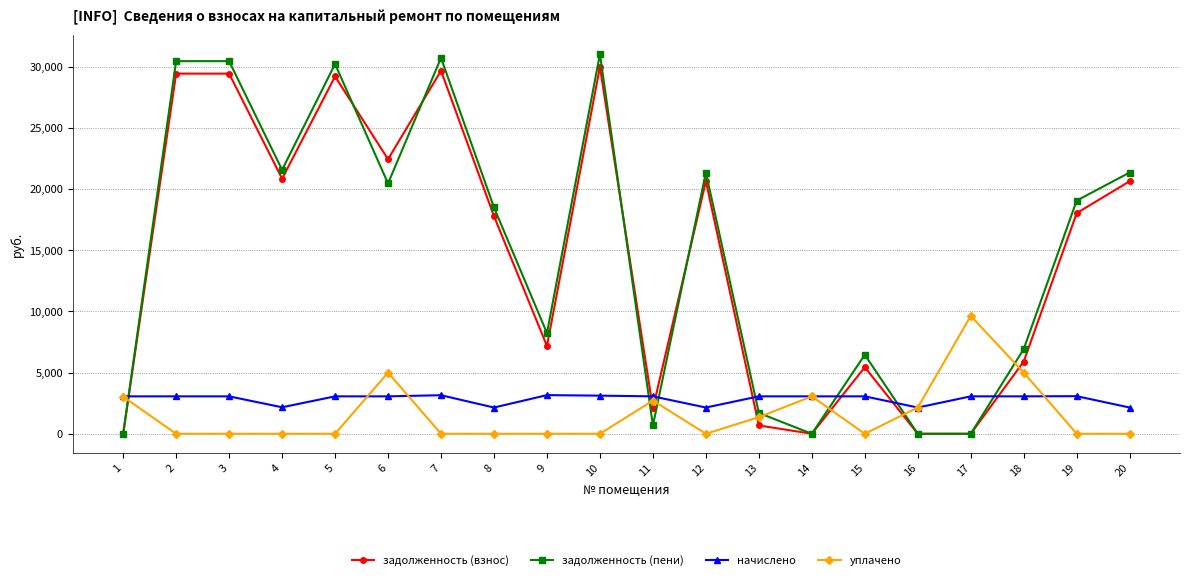

What is the total value across all series at 11?

8527.0